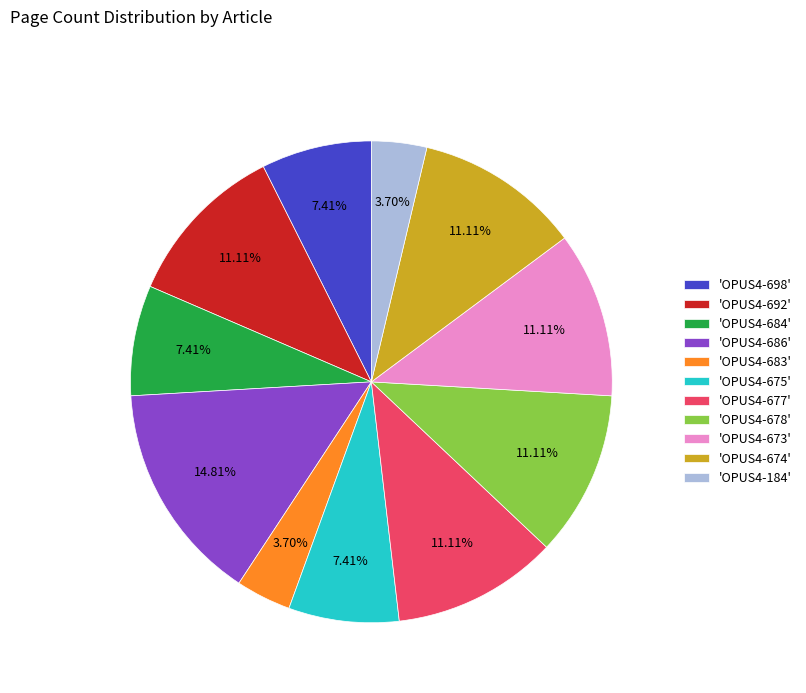

Is there a majority slice in this chart?

No